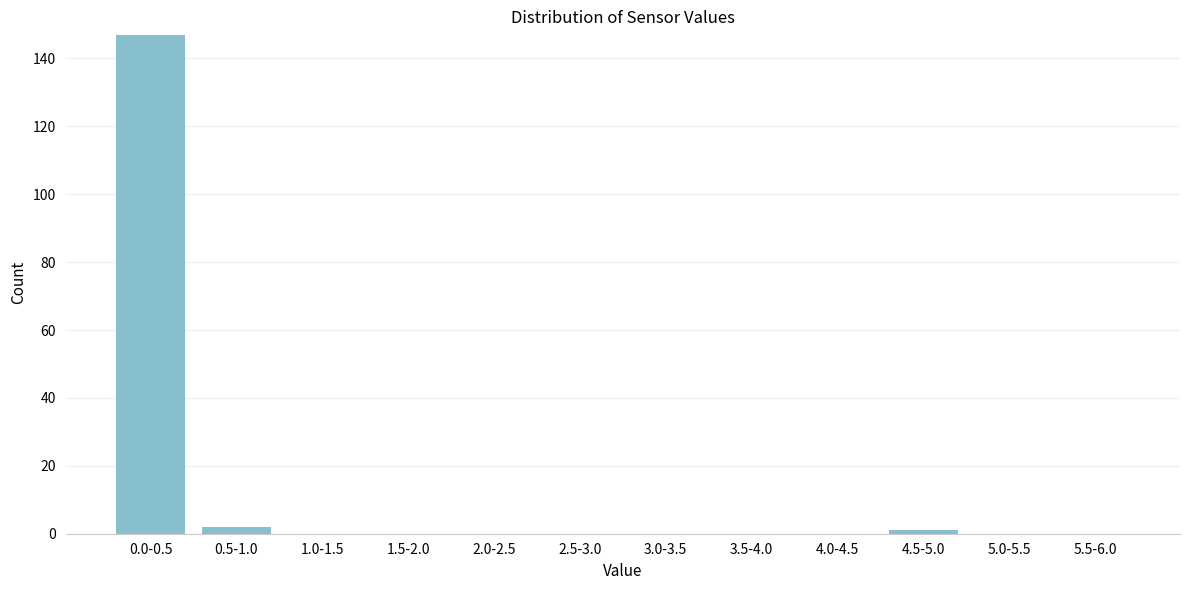

Reading left to right, what are all the values shown in this chart?

0.0-0.5=147	0.5-1.0=2	1.0-1.5=0	1.5-2.0=0	2.0-2.5=0	2.5-3.0=0	3.0-3.5=0	3.5-4.0=0	4.0-4.5=0	4.5-5.0=1	5.0-5.5=0	5.5-6.0=0